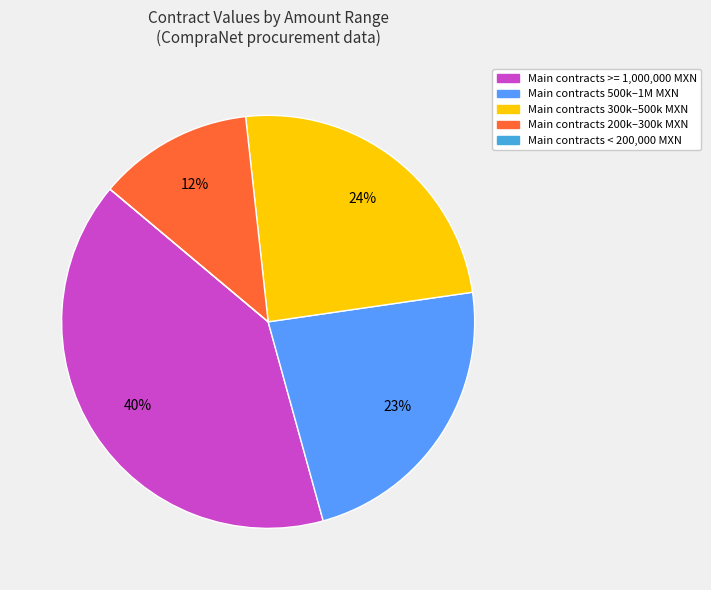

To the nearest percent, what is the difference between the largest and smallest slice percentages?

40%